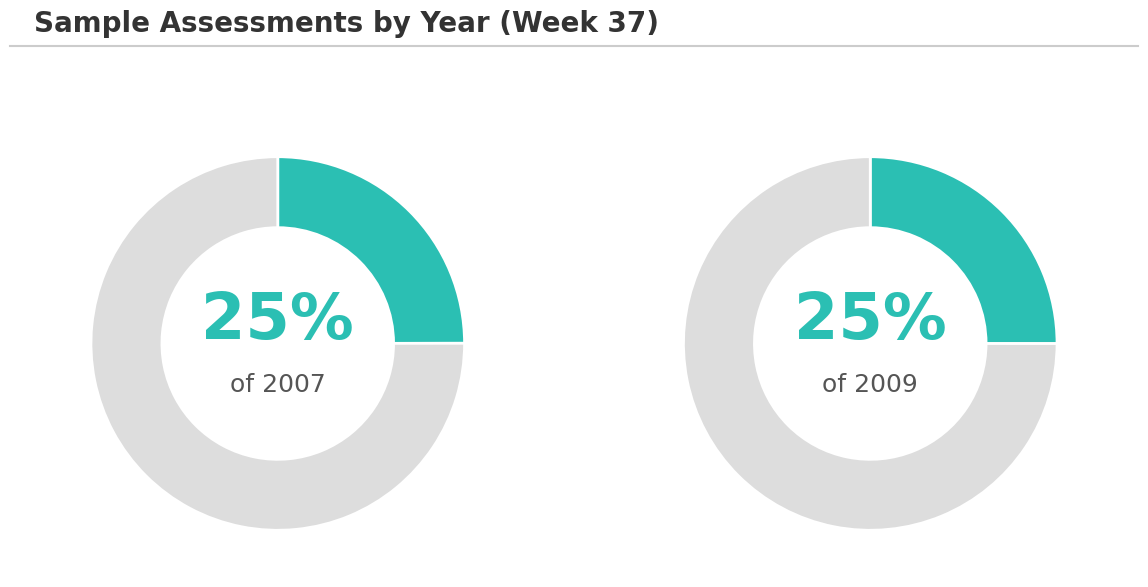

What is the smallest slice in the pie chart?

2007